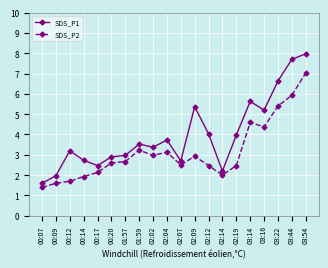

Reading left to right, transcribe all the data shown in this chart.

SDS_P1: 00:07=1.6	00:09=2.0	00:12=3.2	00:14=2.7	00:17=2.5	00:20=2.9	01:57=3.0	01:59=3.5	02:02=3.4	02:04=3.7	02:07=2.7	02:09=5.4	02:12=4.0	02:14=2.2	02:19=4.0	03:14=5.6	03:16=5.2	03:22=6.6	03:44=7.7	03:54=8.0
SDS_P2: 00:07=1.4	00:09=1.6	00:12=1.7	00:14=1.9	00:17=2.1	00:20=2.6	01:57=2.7	01:59=3.2	02:02=3.0	02:04=3.1	02:07=2.5	02:09=2.9	02:12=2.5	02:14=2.0	02:19=2.5	03:14=4.6	03:16=4.4	03:22=5.4	03:44=5.9	03:54=7.0